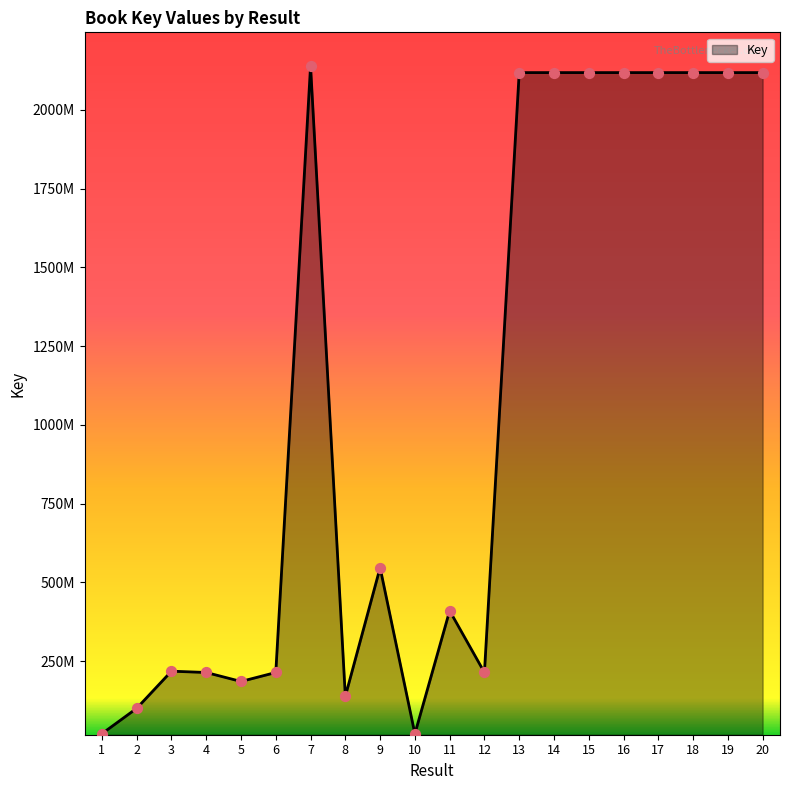

Which has a higher value, 2 or 19?

19